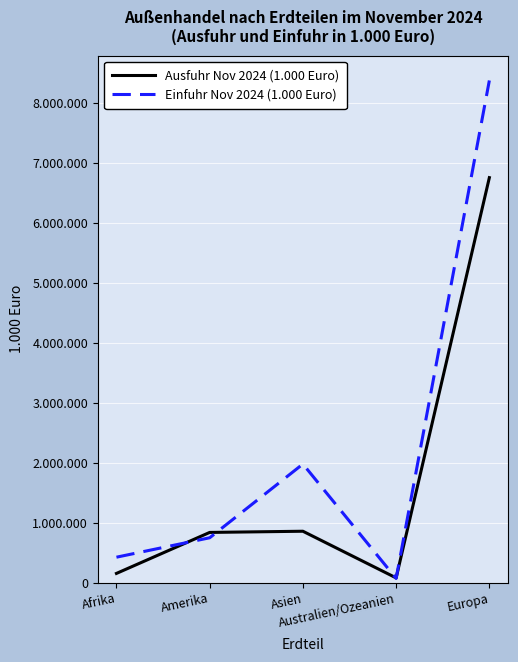

Which series ends up on top after the final intersection of Ausfuhr Nov 2024 (1.000 Euro) and Einfuhr Nov 2024 (1.000 Euro)?

Einfuhr Nov 2024 (1.000 Euro)